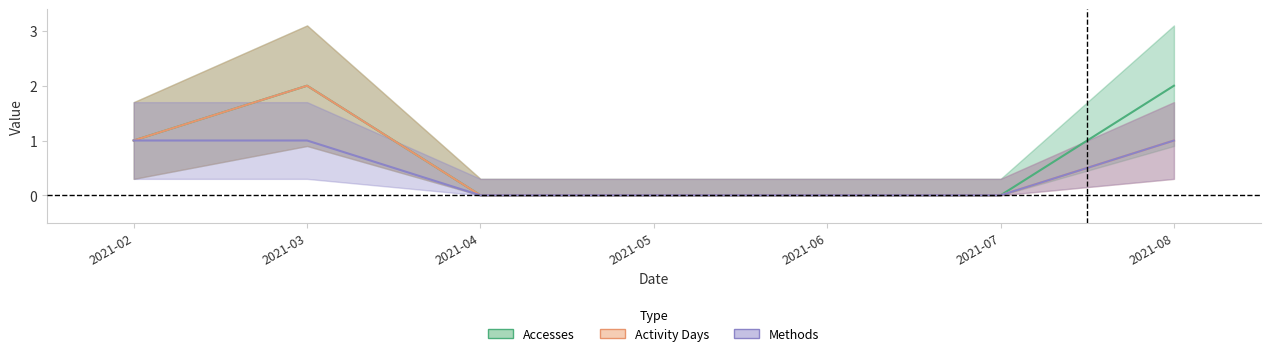

True or false: Accesses and Activity Days cross at least once.

False